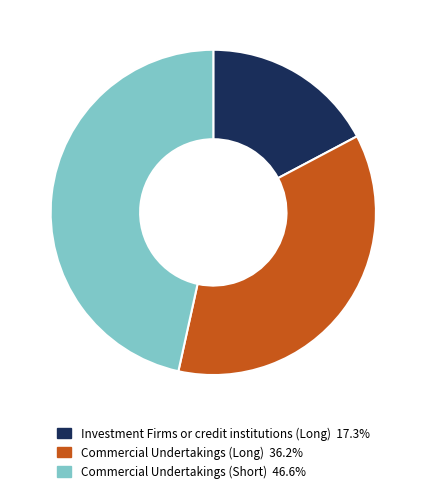

True or false: Investment Firms or credit institutions (Long) accounts for 17% of the total.

True